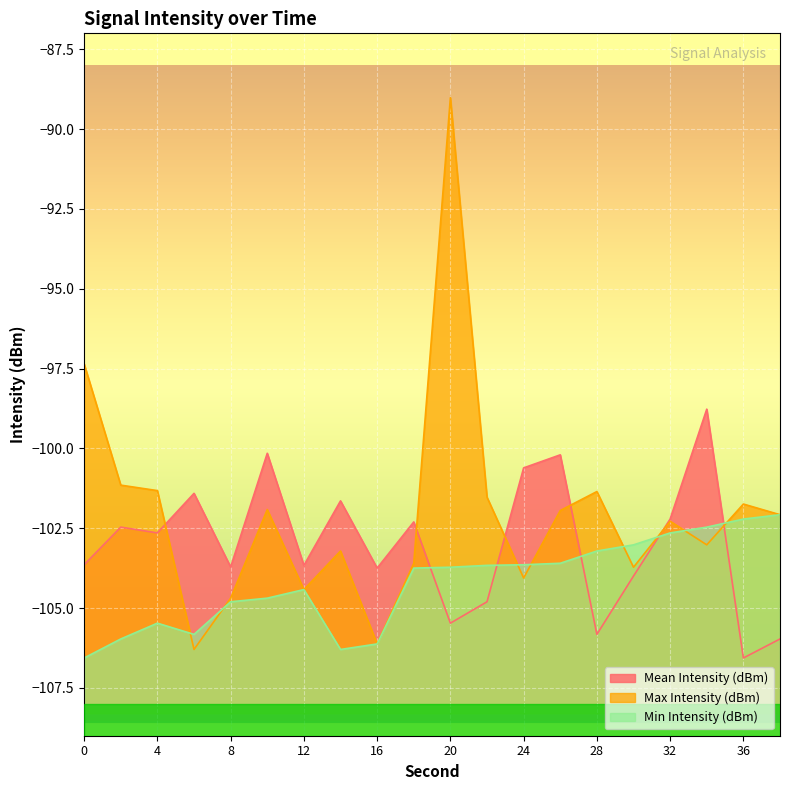

How many interior local peaks does the Max Intensity (dBm) series have?

6